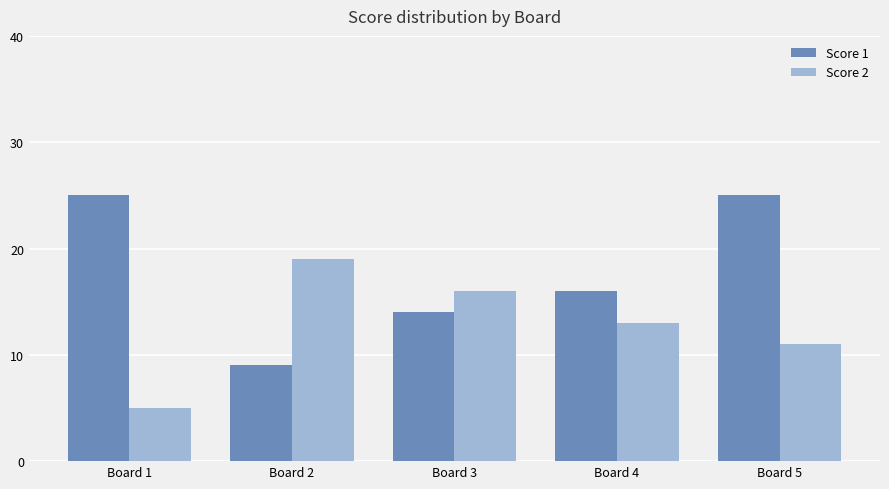

What is the approximate value of Score 1 at Board 3?

14